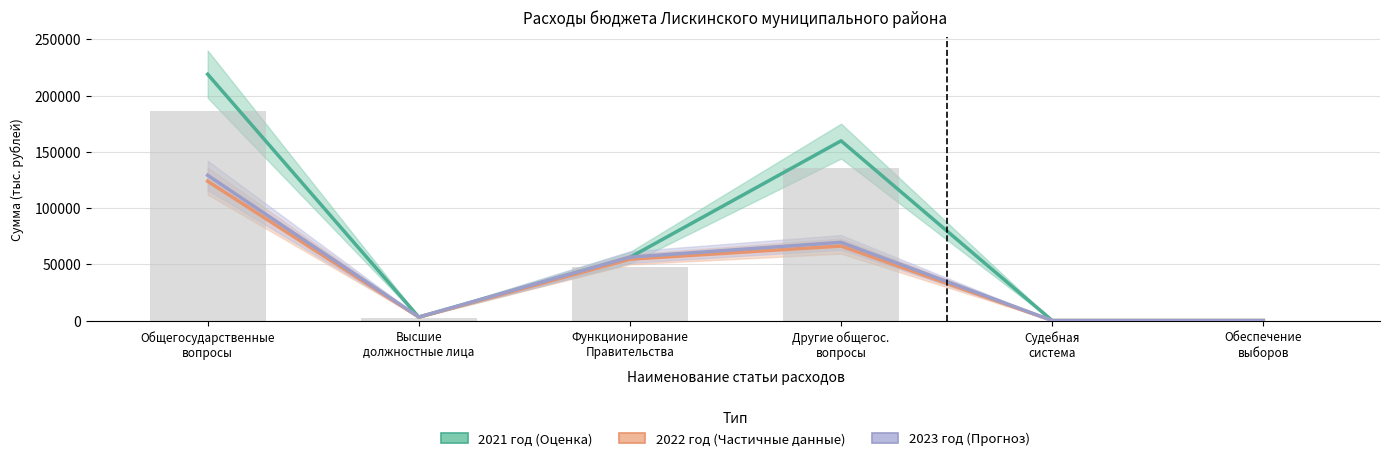

Which series has the widest spread of values?

2021 год